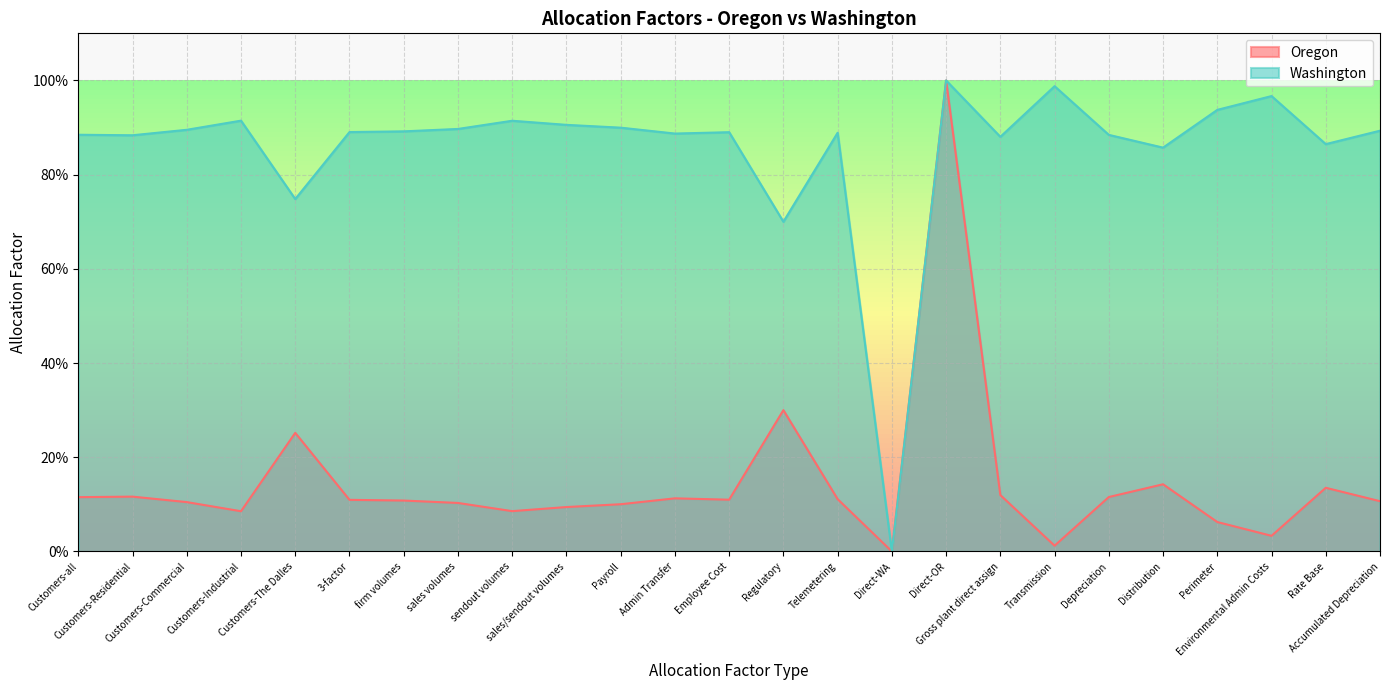

Rank the series at Telemetering from lowest to highest value.

Oregon, Washington